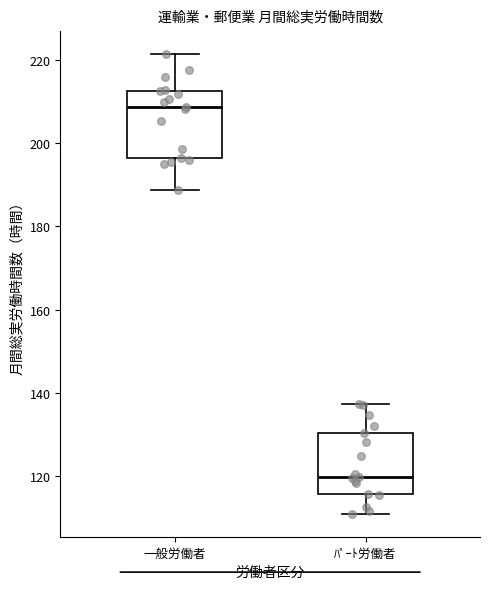

Reading left to right, transcribe this box plot: for each box, give where its median line is, the range the box spans, and where its two whiskers end, as read against the y-axis. The values are not printed on the chart, so give them approximately, as read against the axis.

一般労働者: median 208, box 196 to 212, whiskers 188 to 222
ﾊﾟｰﾄ労働者: median 120, box 116 to 130, whiskers 112 to 138